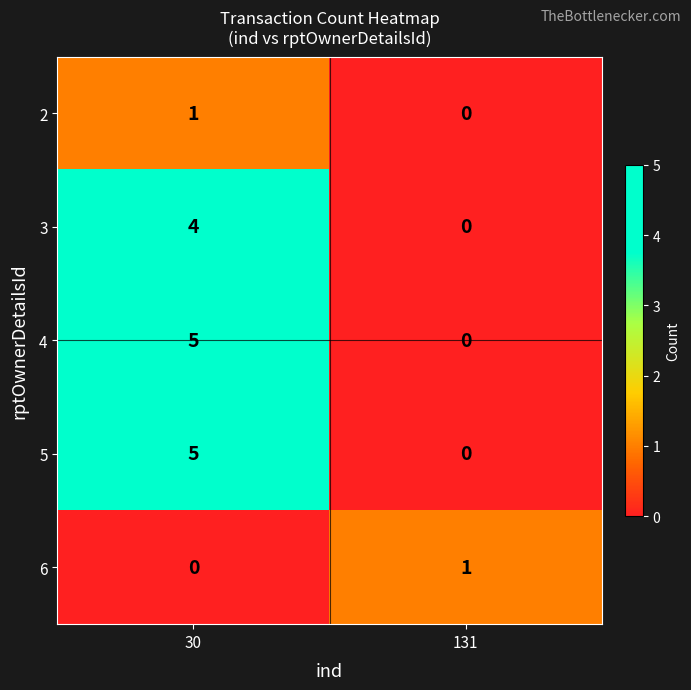

At which category is the sum across all series the highest?

30